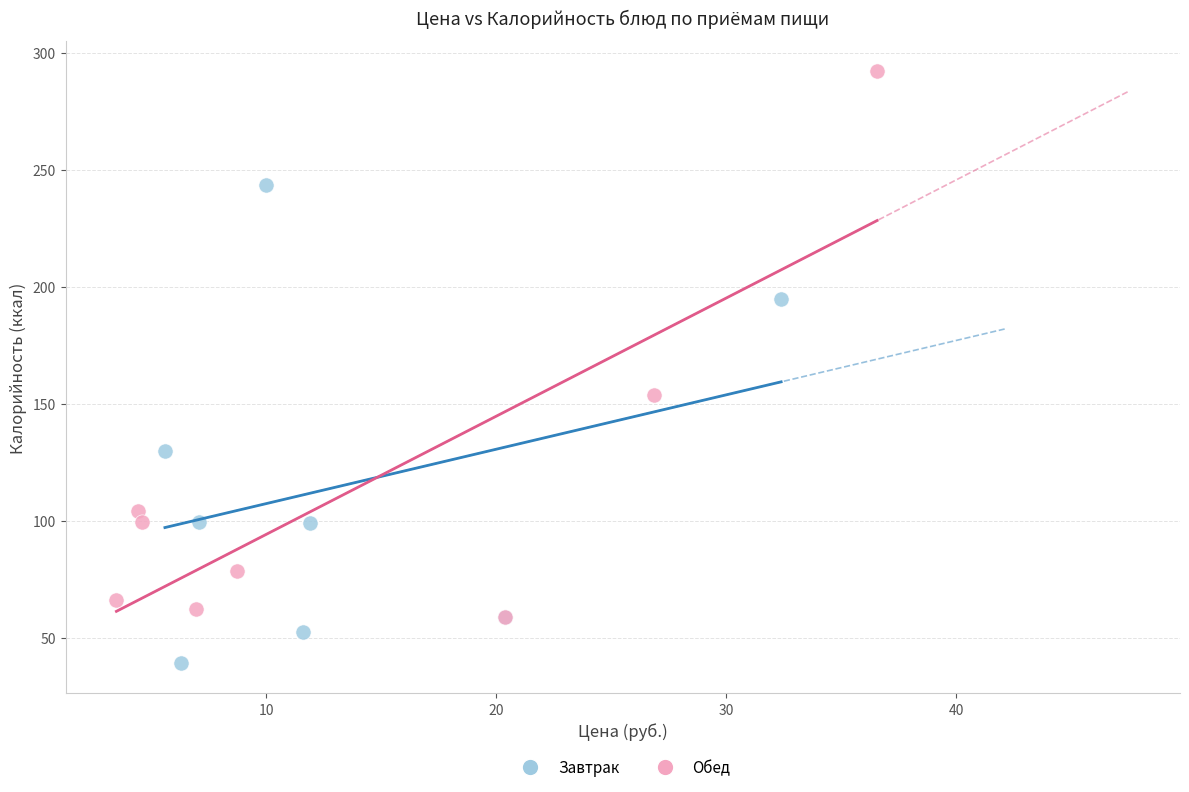

What are all the series names shown in the legend?

Завтрак, Обед